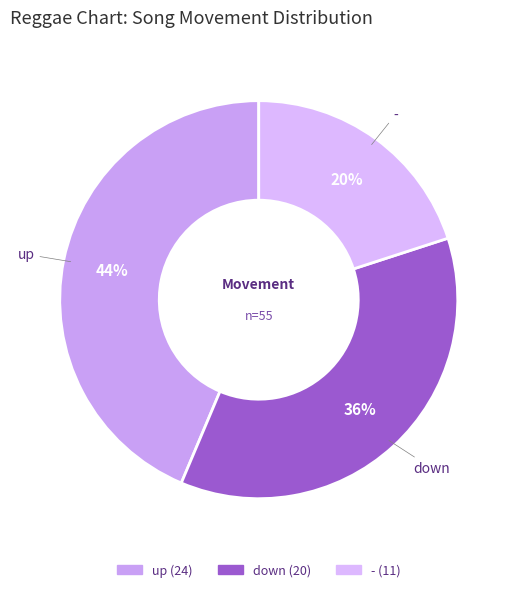

Rank the categories by value from lowest to highest.

-, down, up